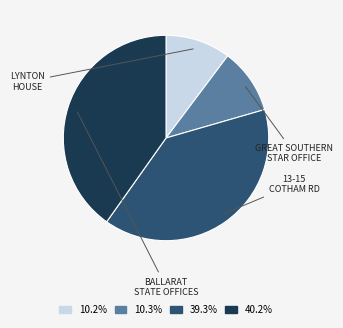

Is there any slice that represents more than half of the pie?

No